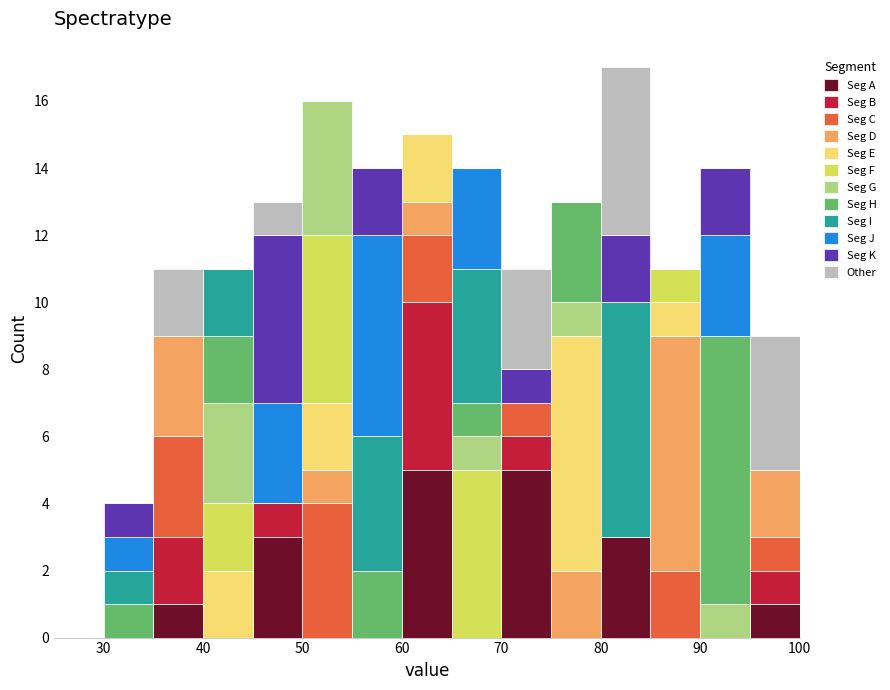

Reading left to right, list every stacked bar in this chart as the range it spans on the x-axis followed by its total height. The values are not printed on the chart, so give them approximately, as read against the axis.

25 to 30: 0
30 to 35: 4
35 to 40: 11
40 to 45: 11
45 to 50: 13
50 to 55: 16
55 to 60: 14
60 to 65: 15
65 to 70: 14
70 to 75: 11
75 to 80: 13
80 to 85: 17
85 to 90: 11
90 to 95: 14
95 to 100: 9